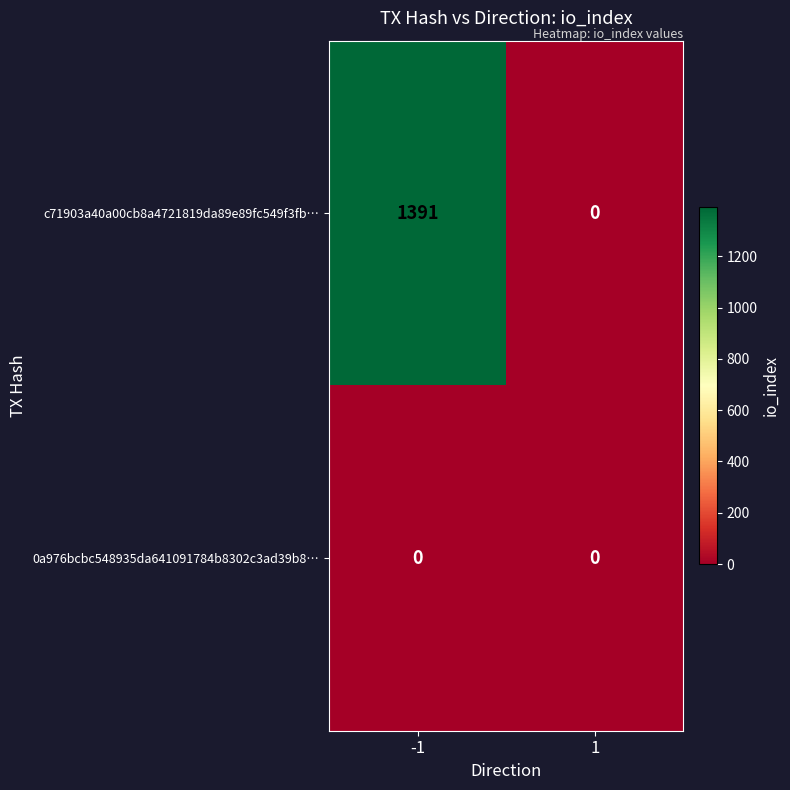

The value of 0a976bcbc548935da641091784b8302c3ad39b8… at -1 is 0. True or false?

True